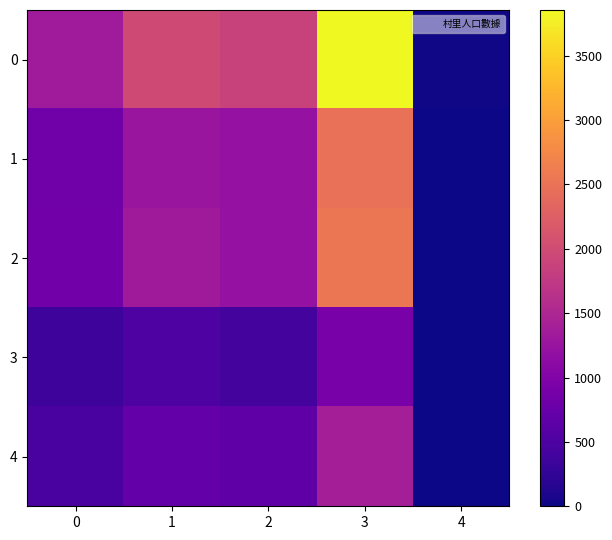

At how many categories does at least one series exceed 347?

4